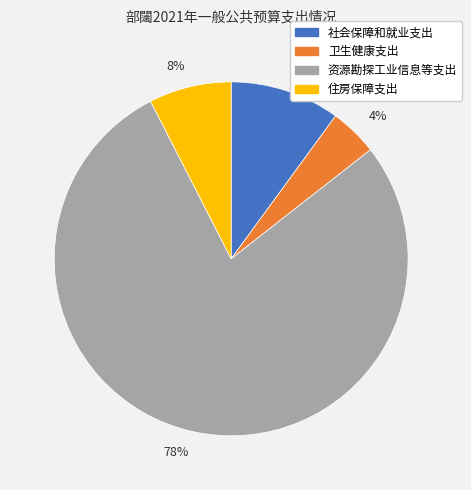

The 78% slice represents 91% of the pie. True or false?

False